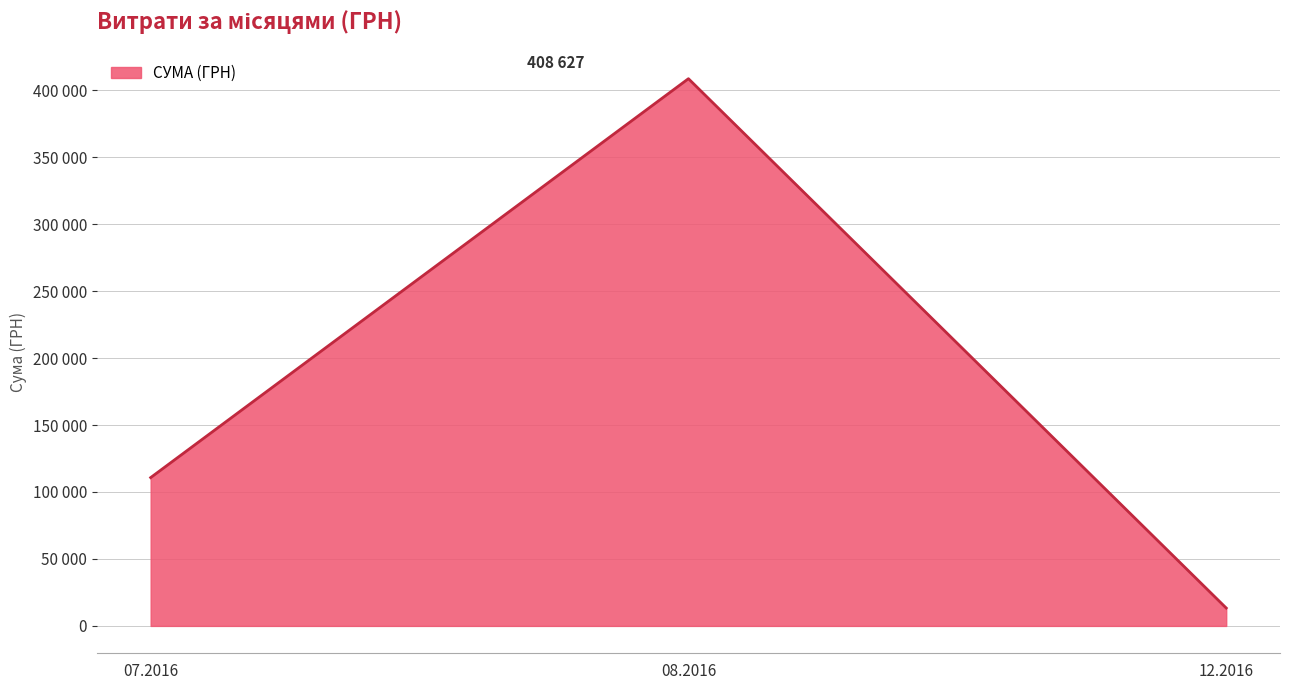

Does the chart have visible grid lines?

Yes